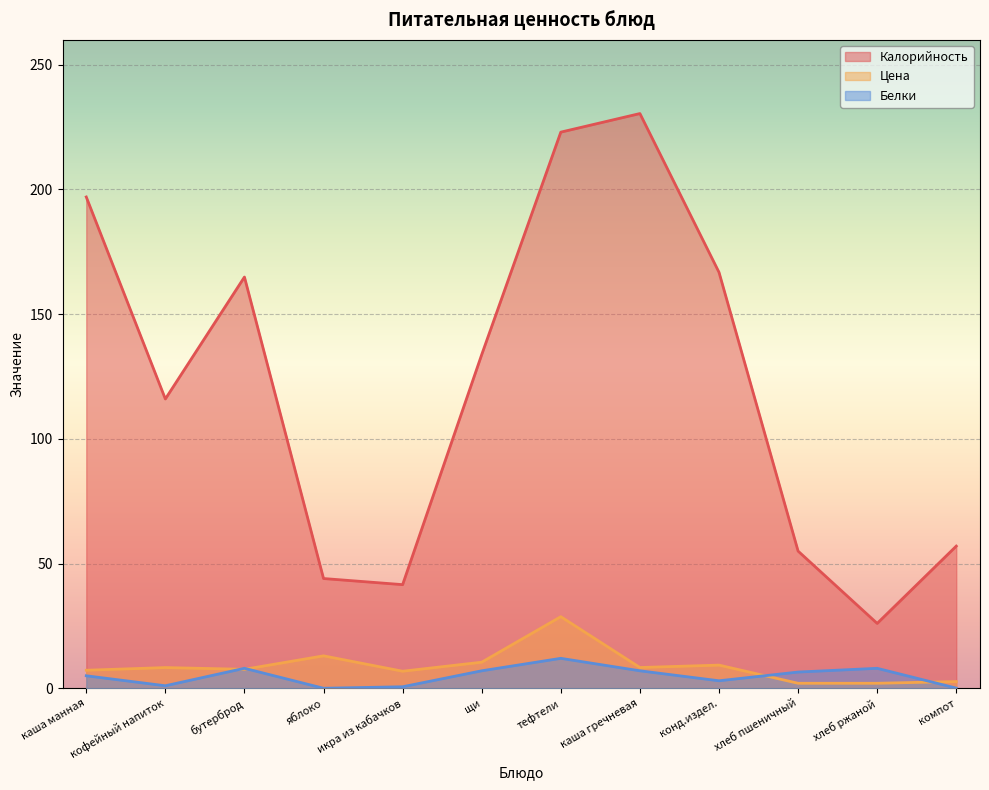

At бутерброд, list the series in order from largest to smallest.

Калорийность, Белки, Цена